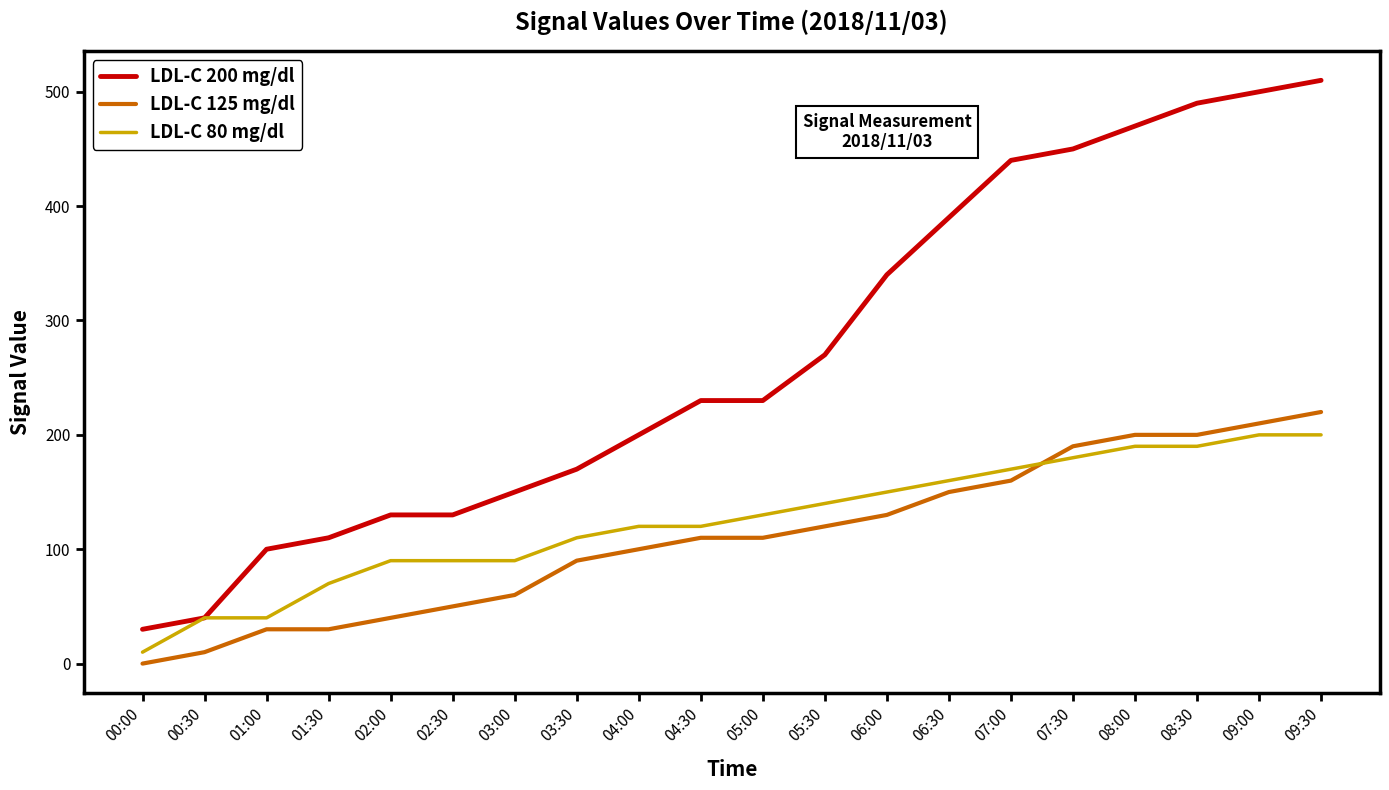

What position from the left is 09:30?

20